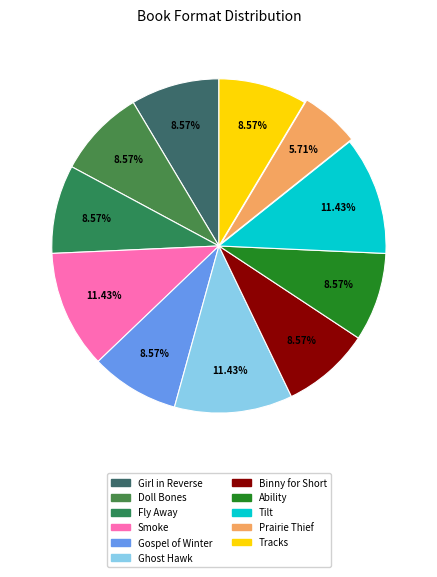

Is it true that Binny for Short is 18% of the pie?

False